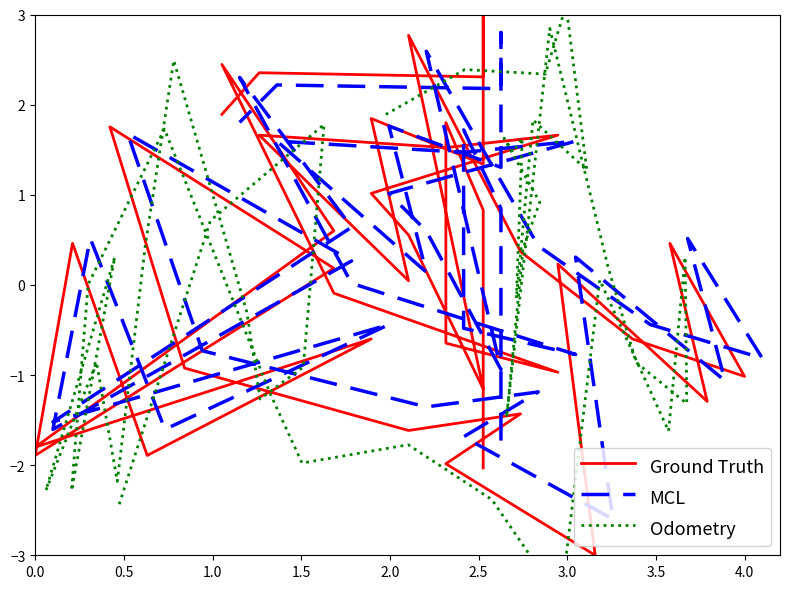

What is the difference between the second highest and second lowest values in the Odometry series?

5.3